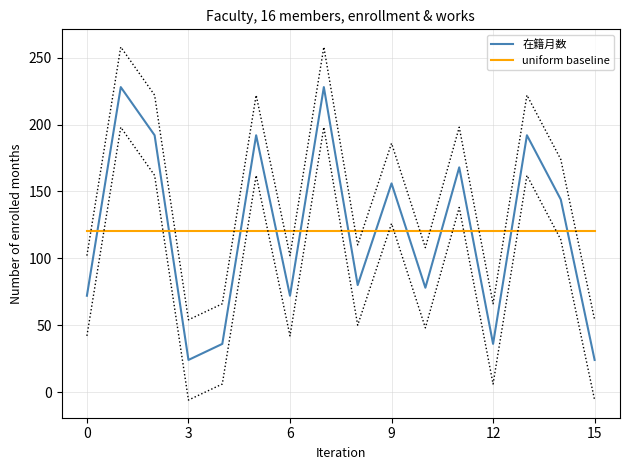

After their last crossing, which series has the higher values: 在籍月数 or uniform baseline?

uniform baseline